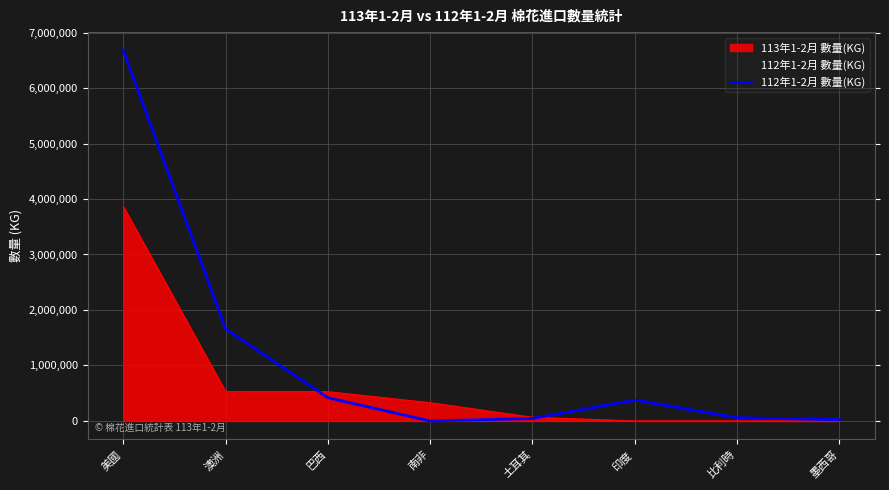

Reading right to left, list all the values displayed in this chart.

墨西哥=21282	比利時=57744	印度=376198	土耳其=43820	南非=0	巴西=417514	澳洲=1658604	美國=6674562